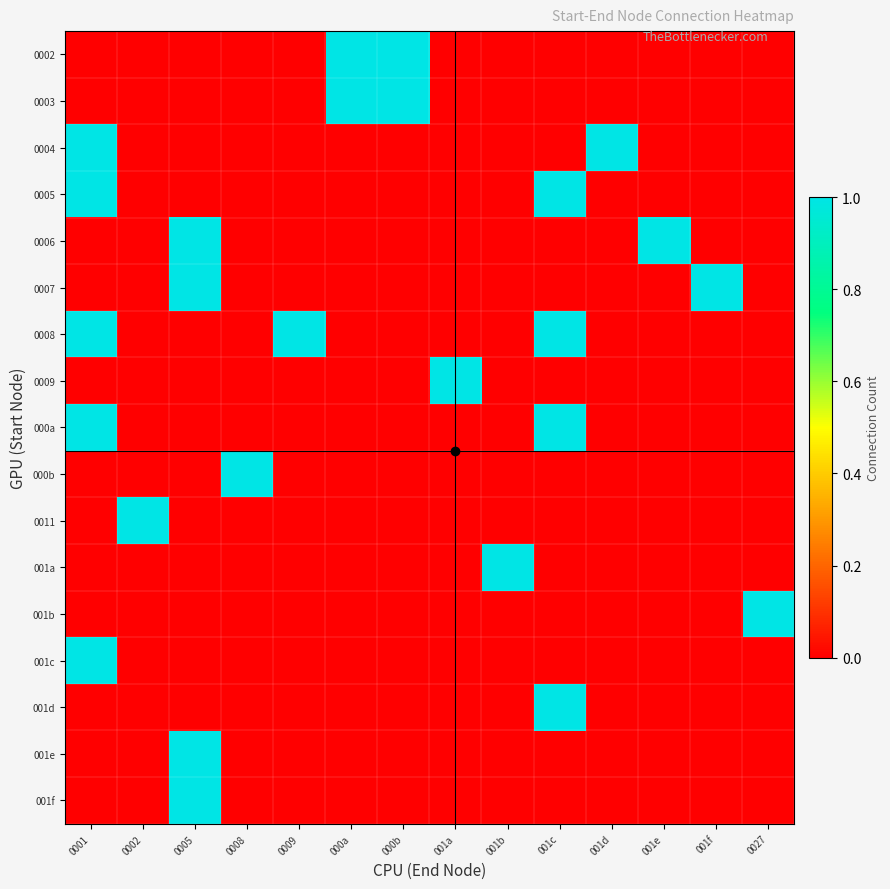

What is the greatest value displayed?

1